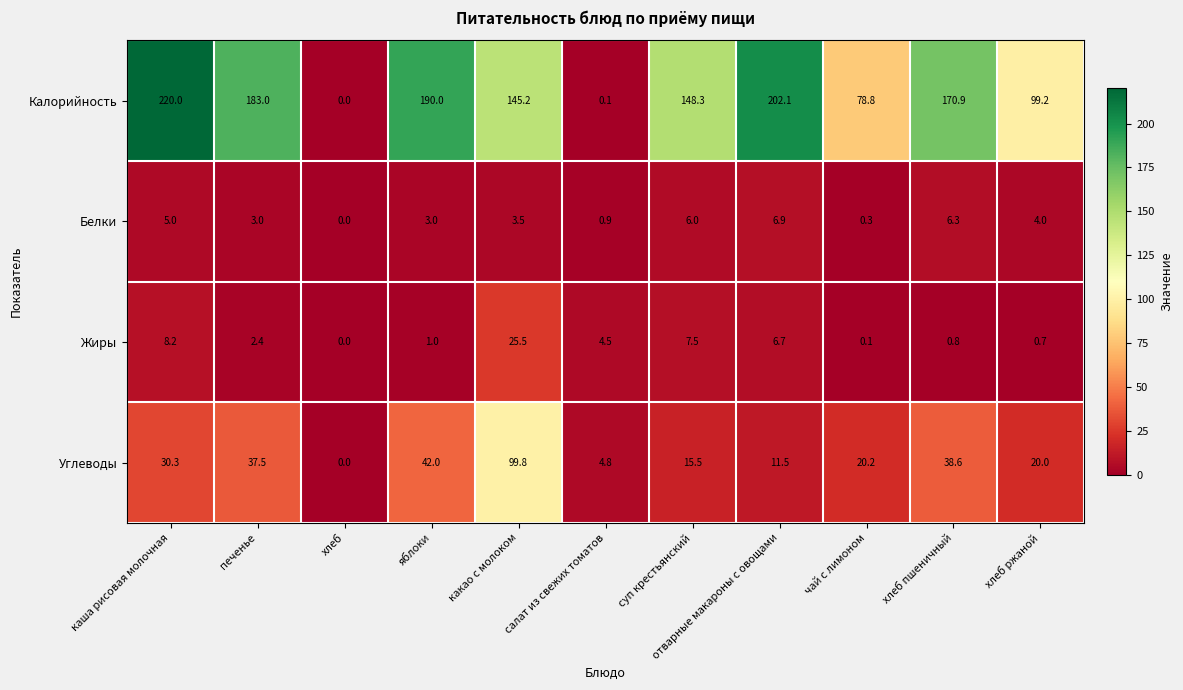

At which label is Калорийность closest to 110?

хлеб ржаной